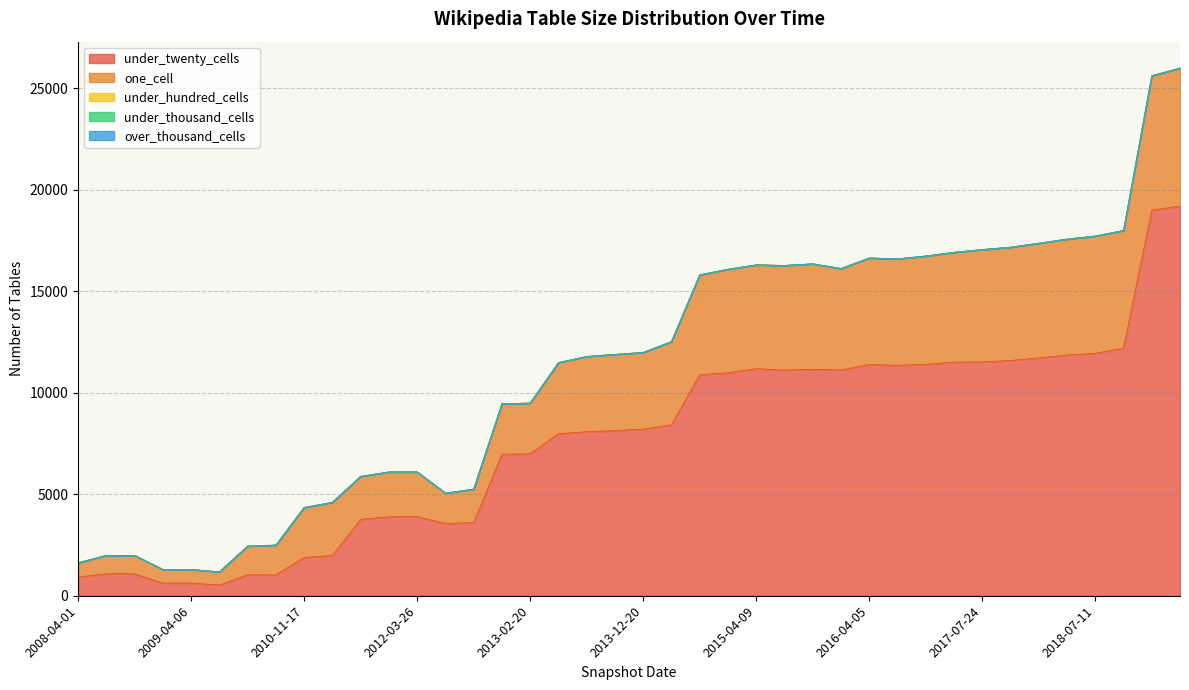

What is the sum of the under_twenty_cells values at 2012-03-26 and 2017-10-12?

15495